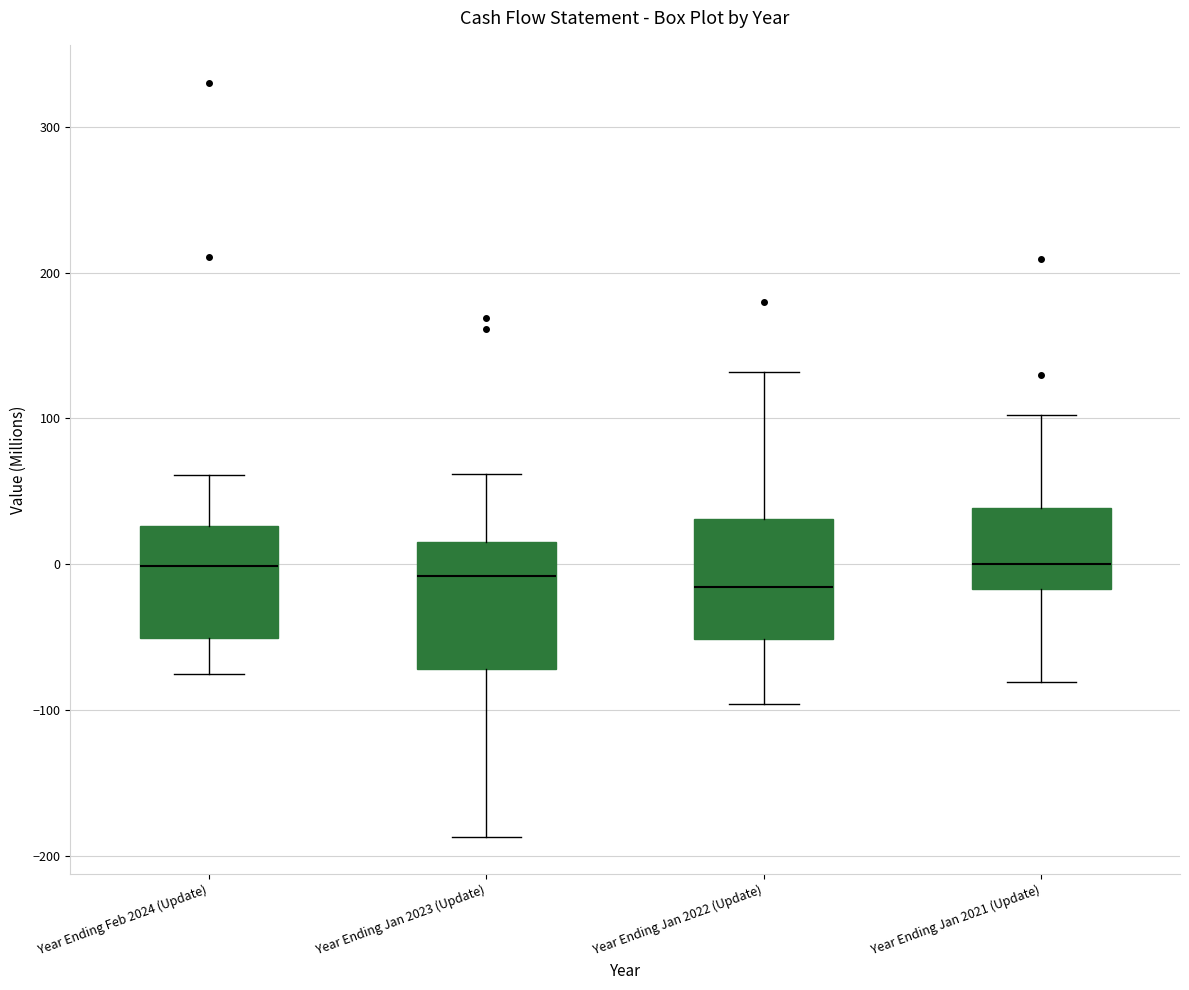

Reading left to right, read every box against the y-axis: the position of its median line, the range the box covers, and the ends of its whiskers. The values are not printed on the chart, so give them approximately, as read against the axis.

Year Ending Feb 2024 (Update): median 0, box -50 to 30, whiskers -80 to 60
Year Ending Jan 2023 (Update): median -10, box -70 to 20, whiskers -190 to 60
Year Ending Jan 2022 (Update): median -20, box -50 to 30, whiskers -100 to 130
Year Ending Jan 2021 (Update): median 0, box -20 to 40, whiskers -80 to 100